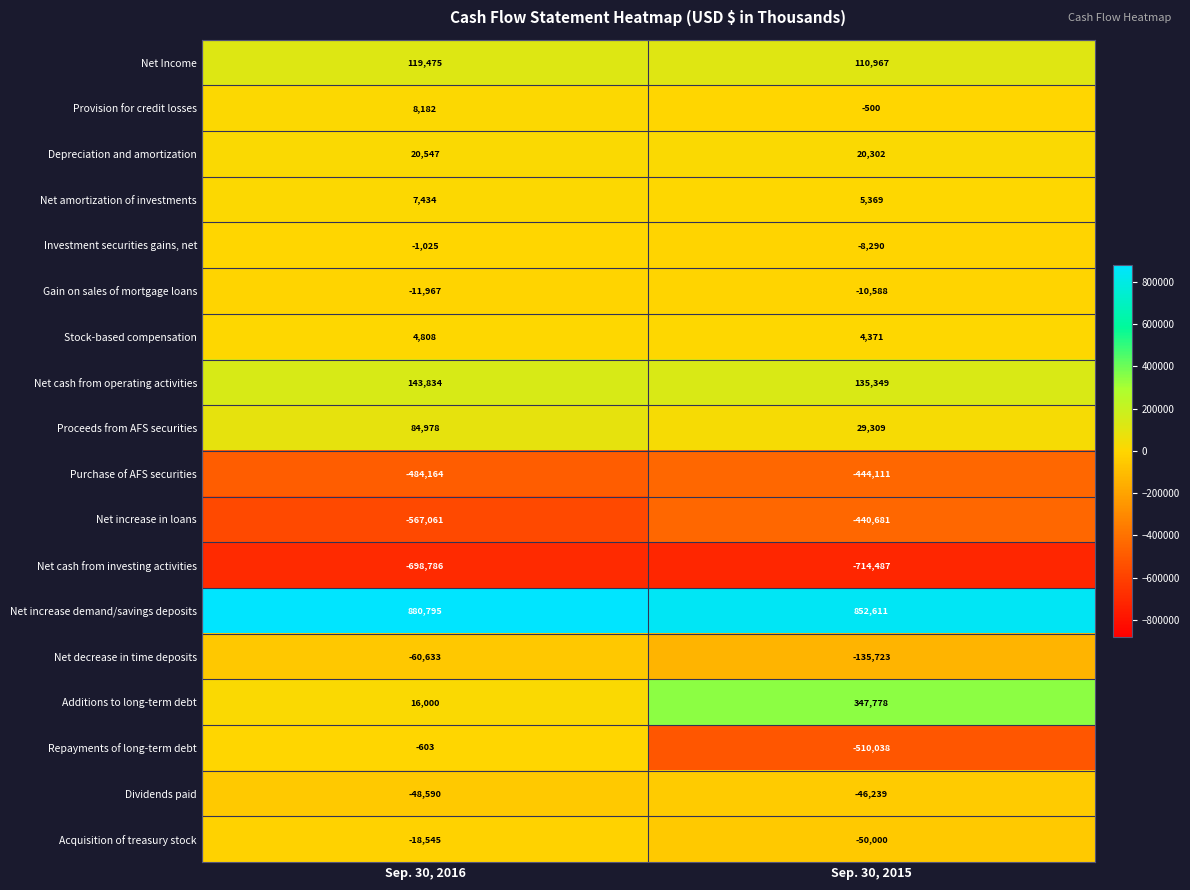

What is the sum of the Repayments of long-term debt values at Sep. 30, 2015 and Sep. 30, 2016?

-510641